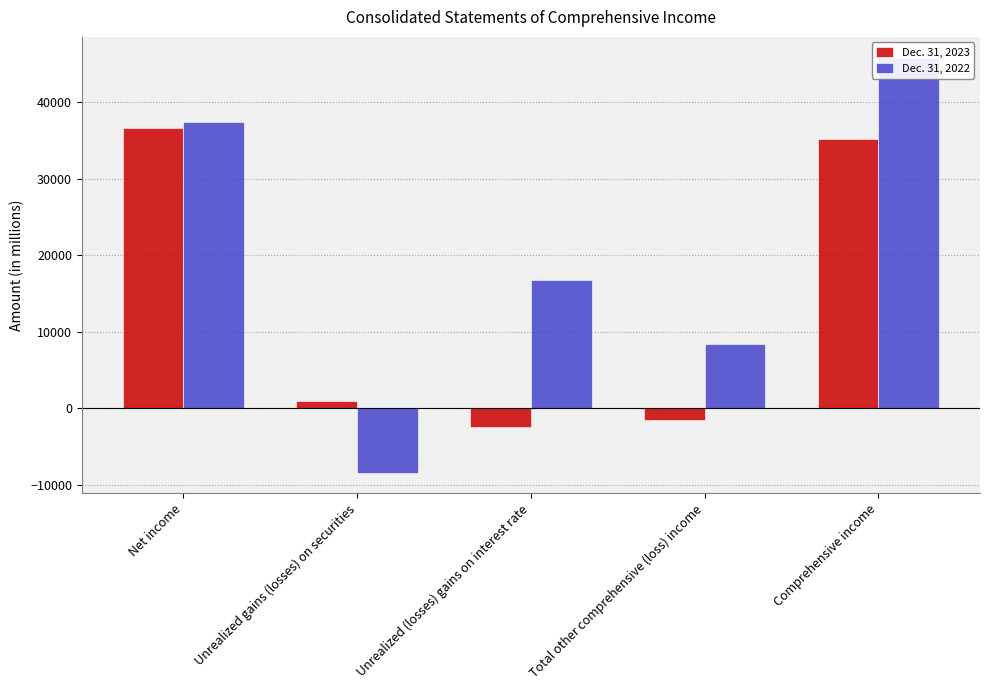

What is the difference between the maximum and second lowest values in the Dec. 31, 2023 series?

38138